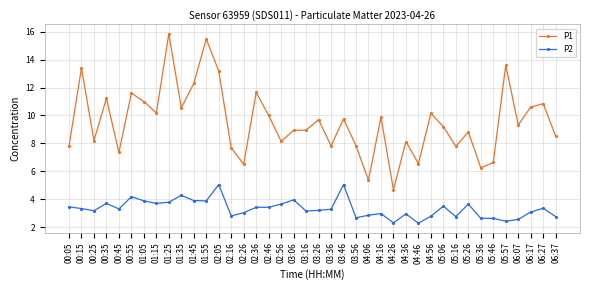

What is the difference between the second highest and second lowest values in the P1 series?

10.1